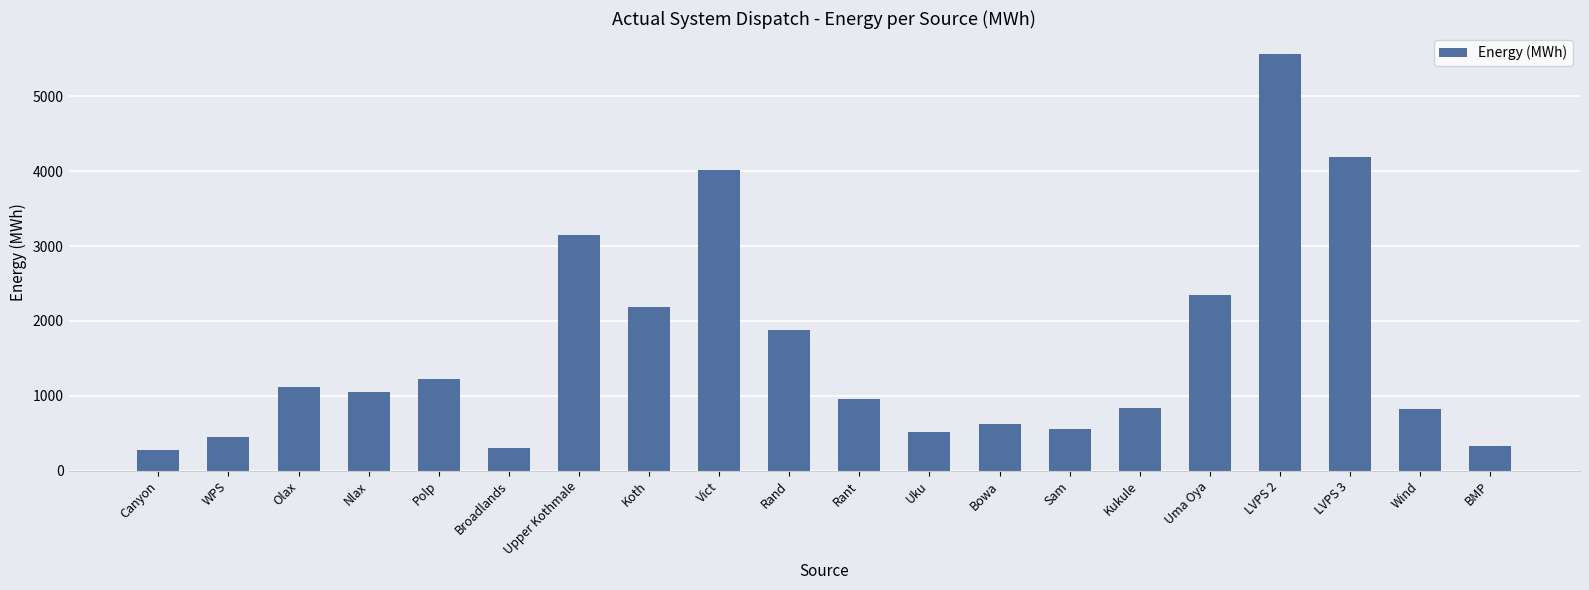

At which category does the chart reach its peak across all series?

LVPS 2